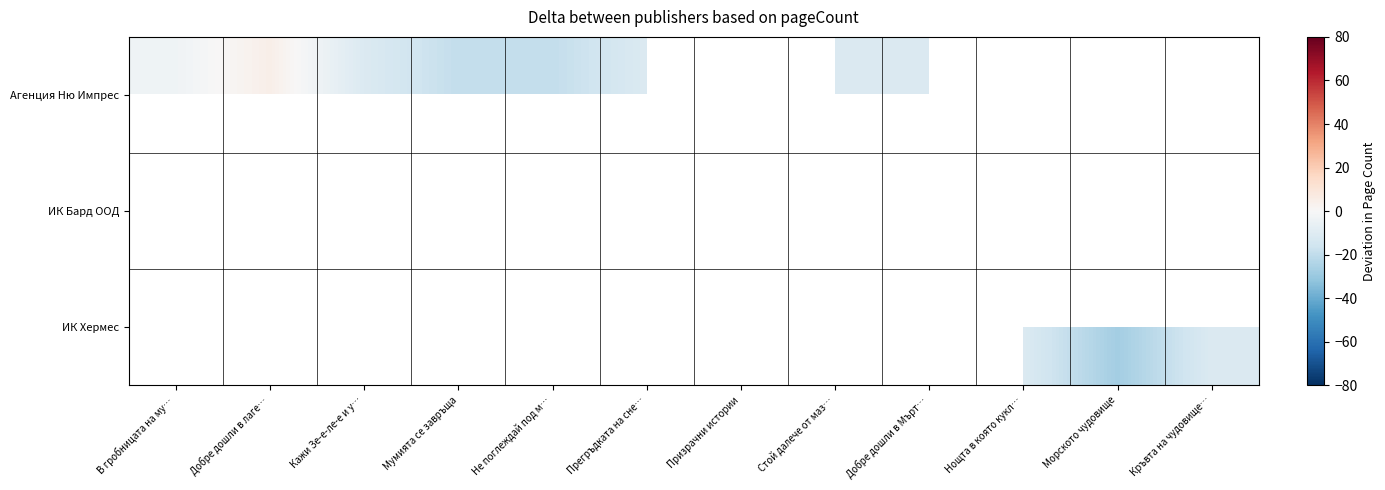

Is the value of ИК Хермес at Призрачни истории greater than the value of Агенция Ню Импрес at В гробницата на му…?

No